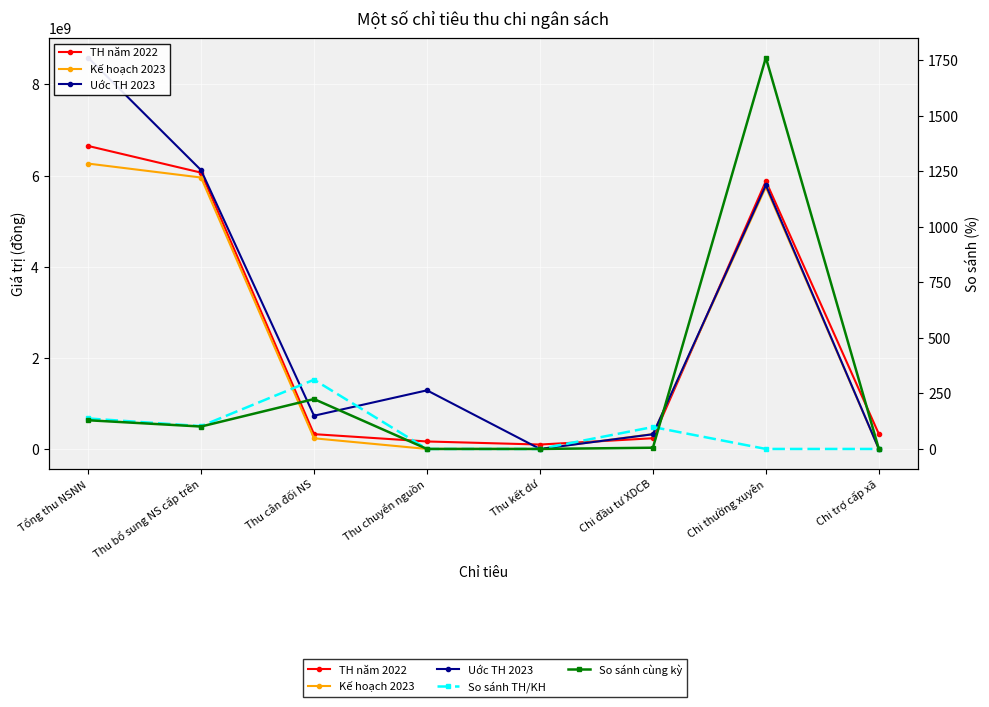

Which series has the largest total across all categories?

Uớc TH 2023